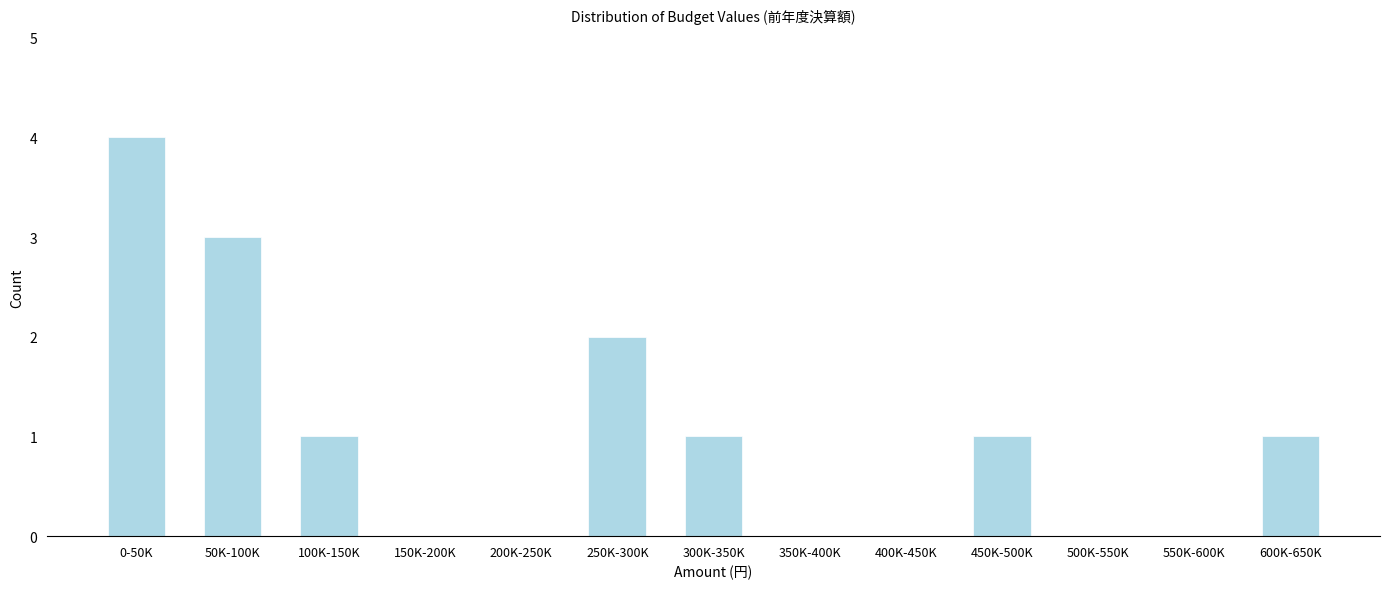

Reading left to right, list all the values displayed in this chart.

0-50K=4	50K-100K=3	100K-150K=1	150K-200K=0	200K-250K=0	250K-300K=2	300K-350K=1	350K-400K=0	400K-450K=0	450K-500K=1	500K-550K=0	550K-600K=0	600K-650K=1